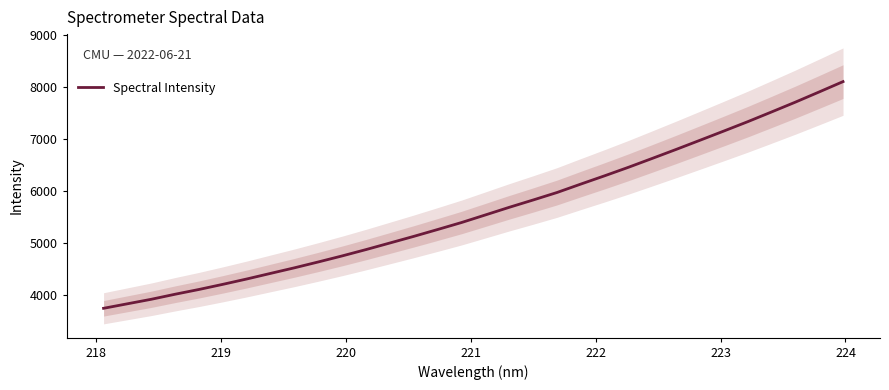

What is the maximum value for Spectral Intensity?

8095.6